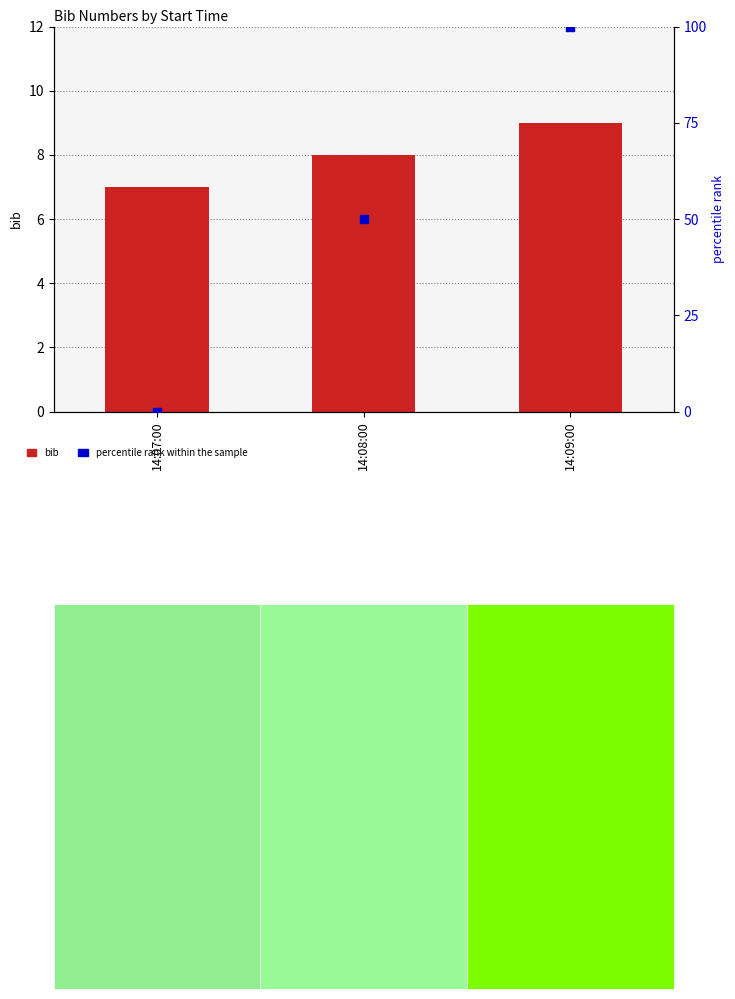

Which series has the largest total across all categories?

percentile rank within the sample